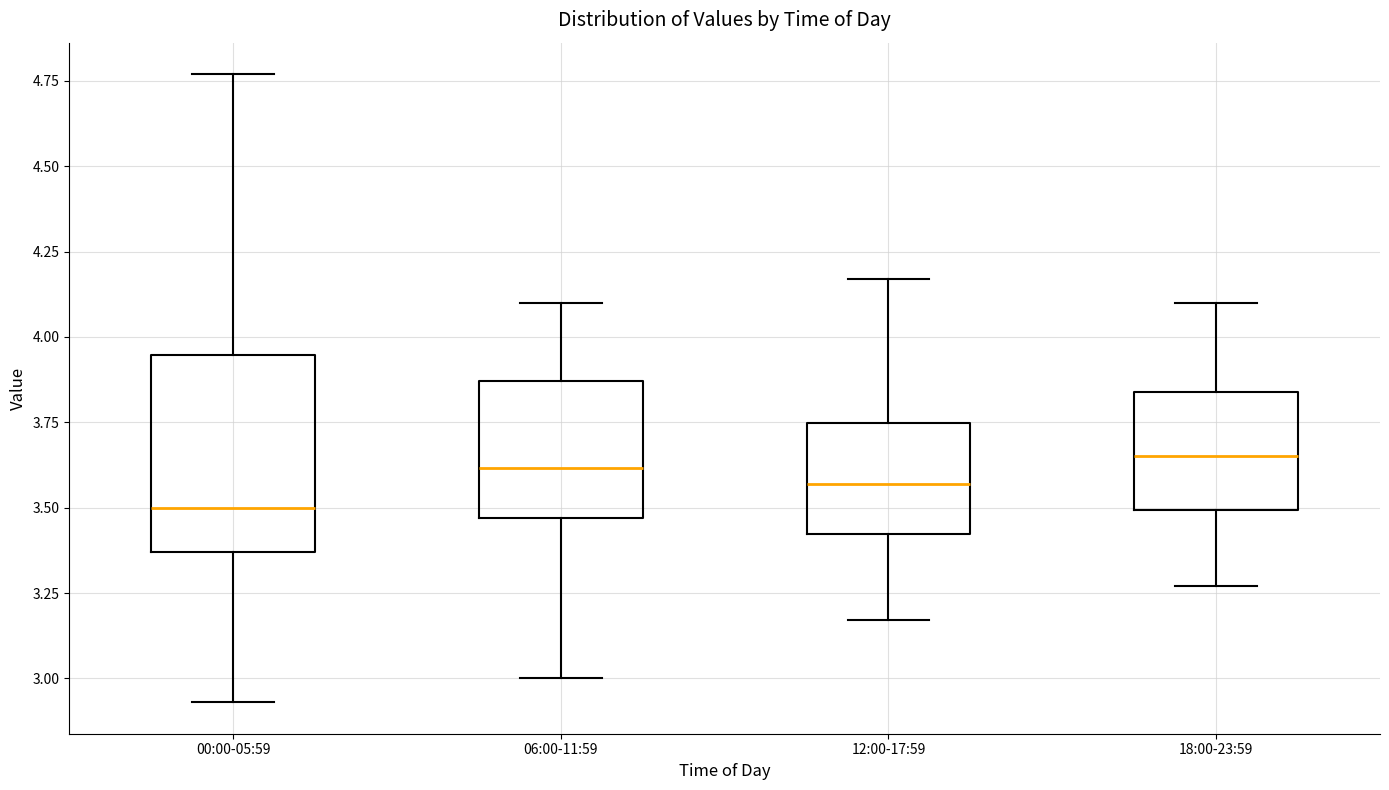

Which box is the tallest, from its lower edge to its upper edge?

00:00-05:59